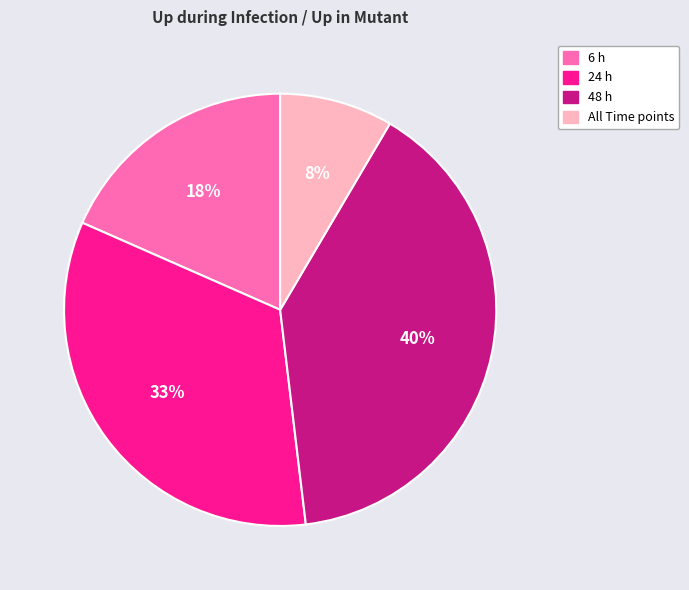

How many slices are in this pie chart?

4